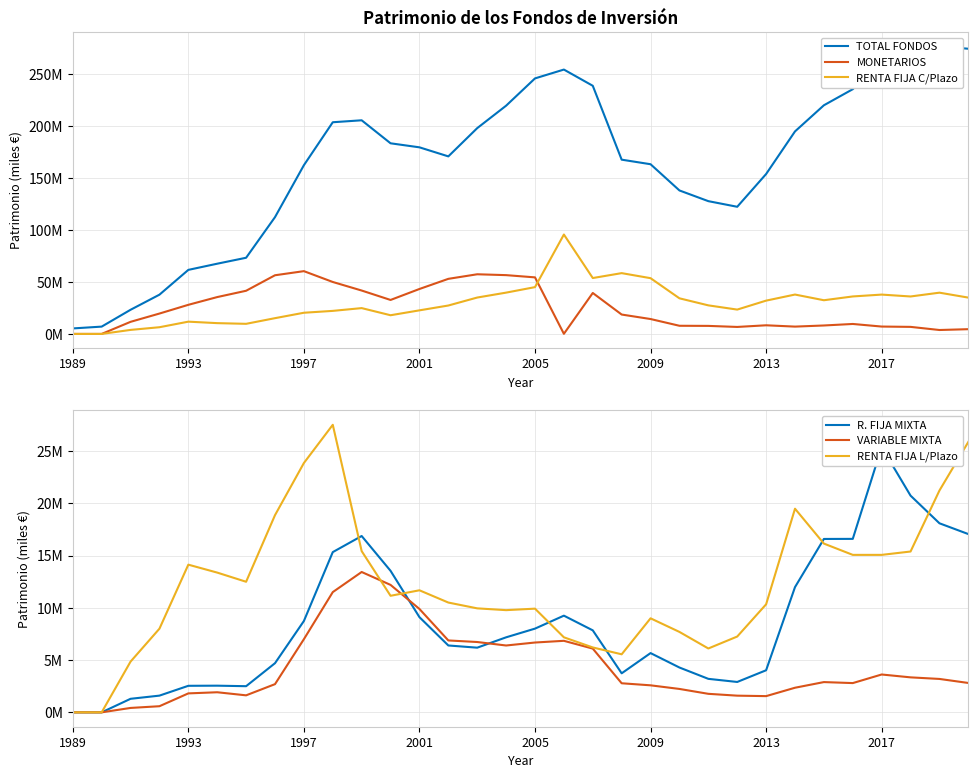

Is it true that VARIABLE MIXTA equals 6878088 at 13?

True